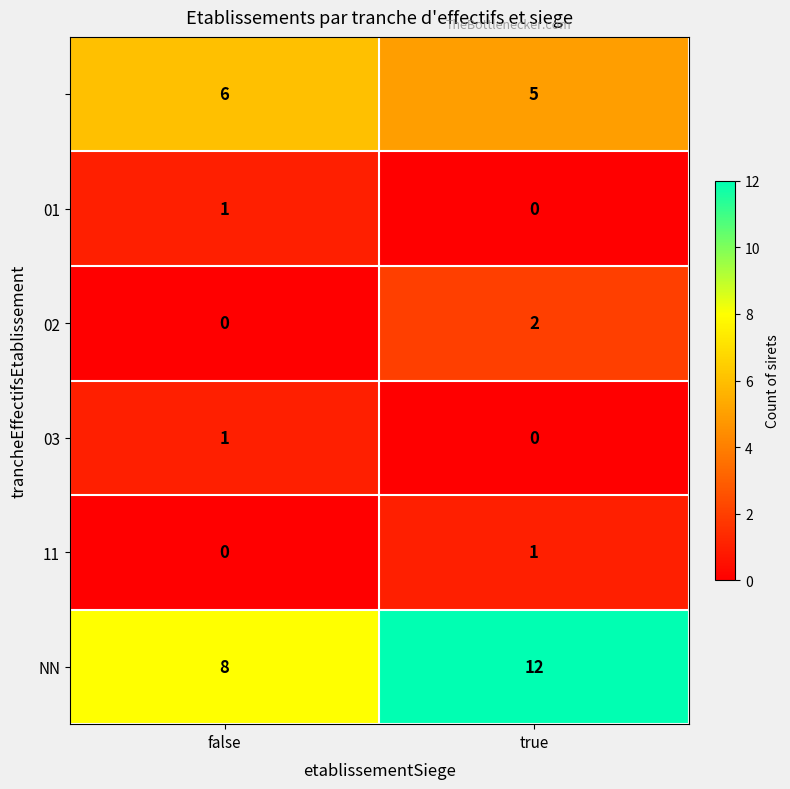

At which category is the sum across all series the highest?

true